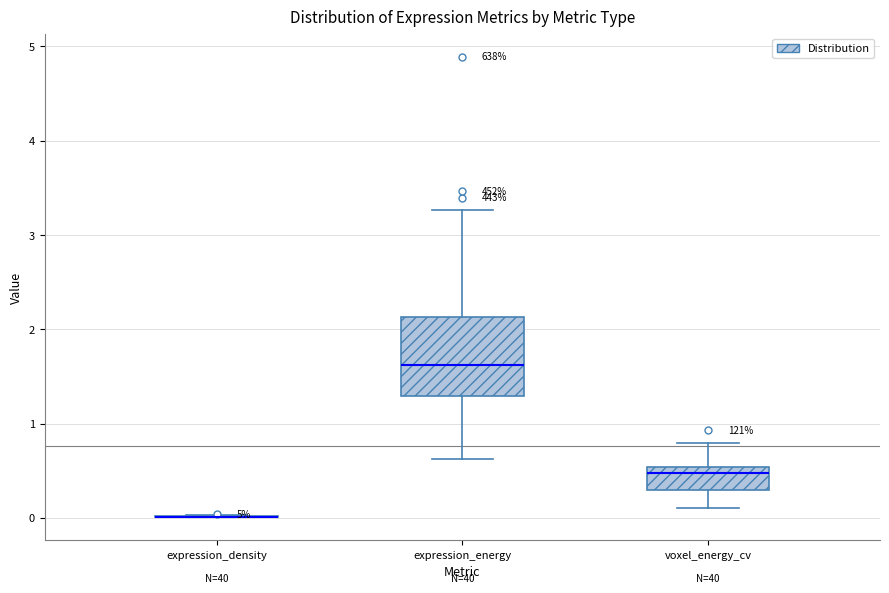

Reading left to right, transcribe this box plot: for each box, give where its median line is, the range the box spans, and where its two whiskers end, as read against the y-axis. The values are not printed on the chart, so give them approximately, as read against the axis.

expression_density: box collapsed to a line at 0.0, whiskers 0.0 to 0.0
expression_energy: median 1.6, box 1.3 to 2.1, whiskers 0.6 to 3.3
voxel_energy_cv: median 0.5 (just below the box's upper edge), box 0.3 to 0.5, whiskers 0.1 to 0.8